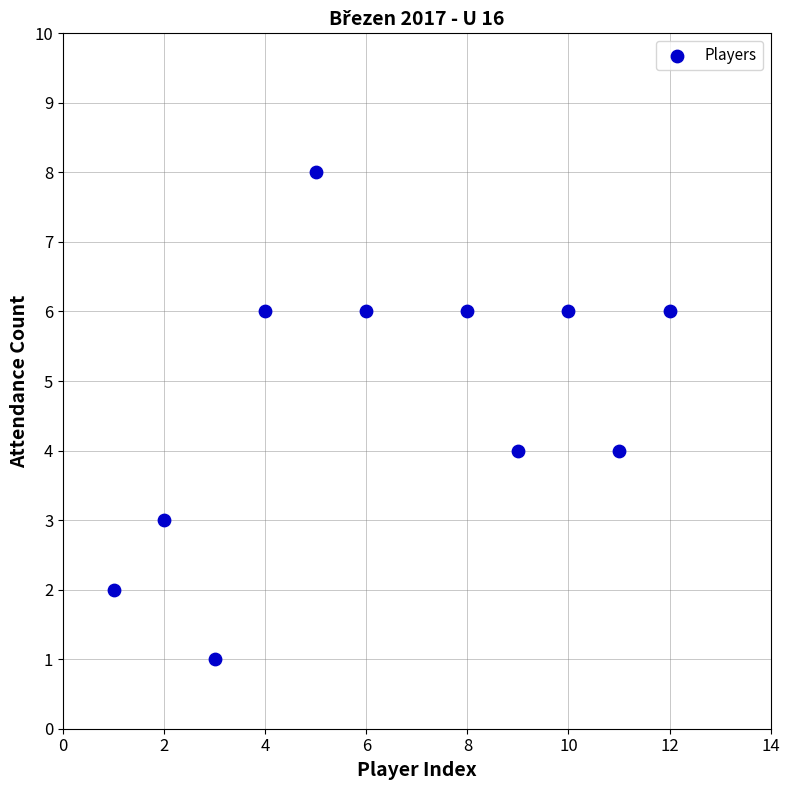

What is the range of X values (max minus min)?

11